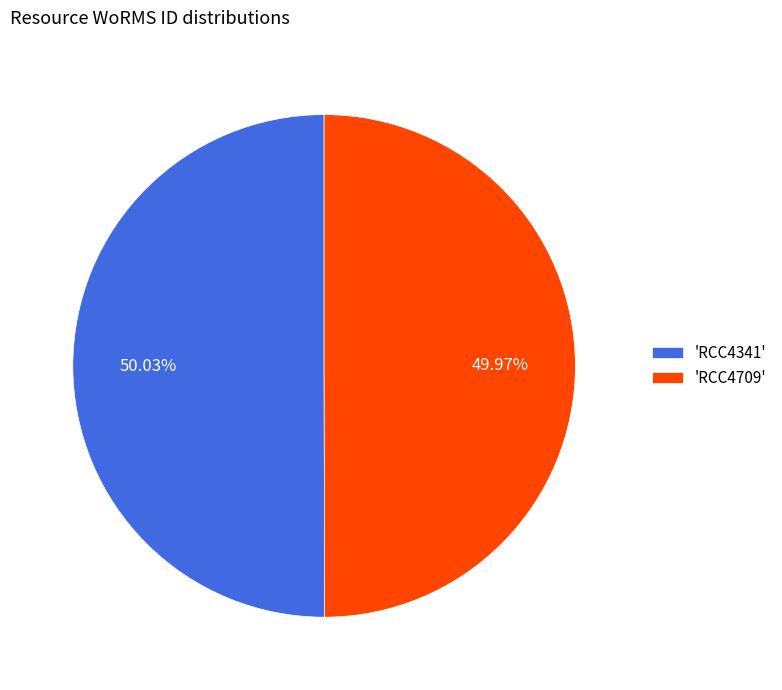

Is there a majority slice in this chart?

Yes